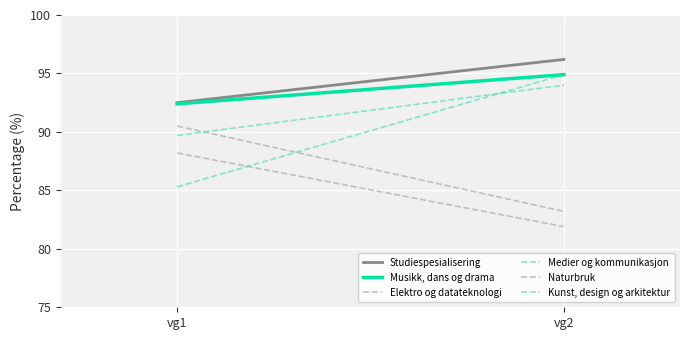

At which label does Kunst, design og arkitektur reach its minimum?

vg1